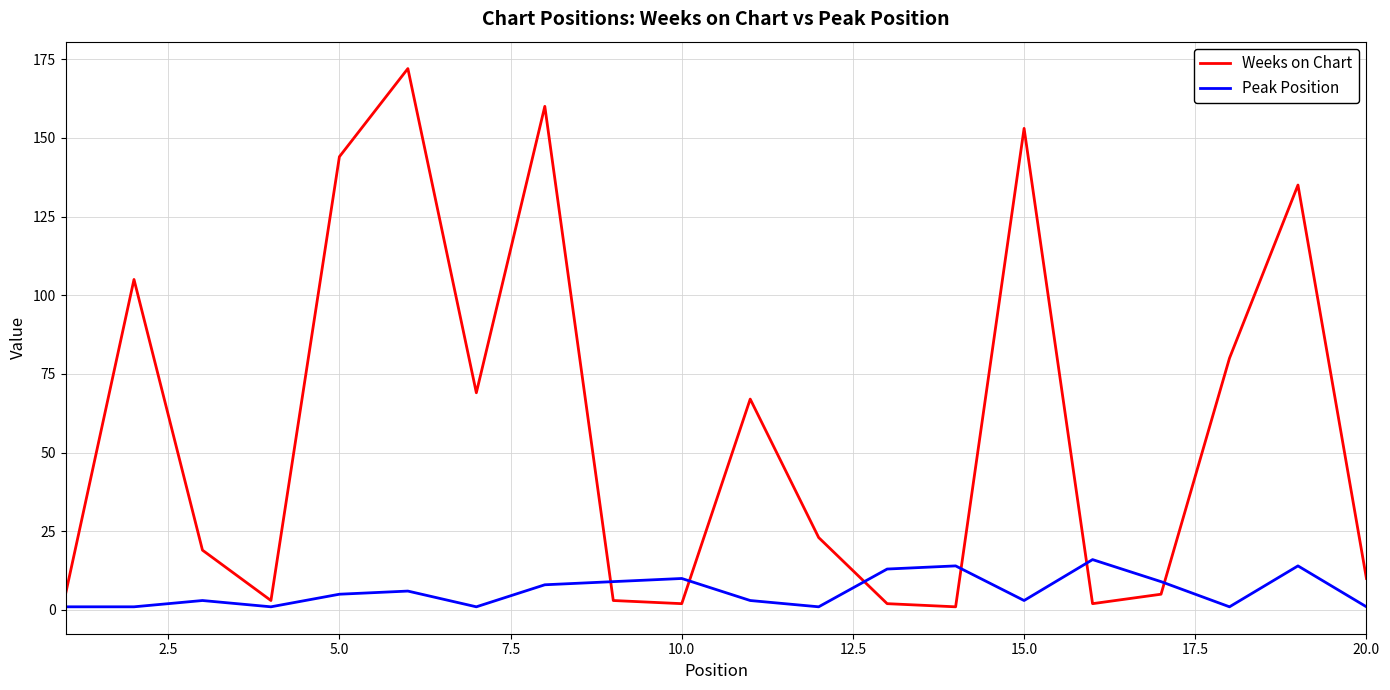

What is the greatest value displayed?

172